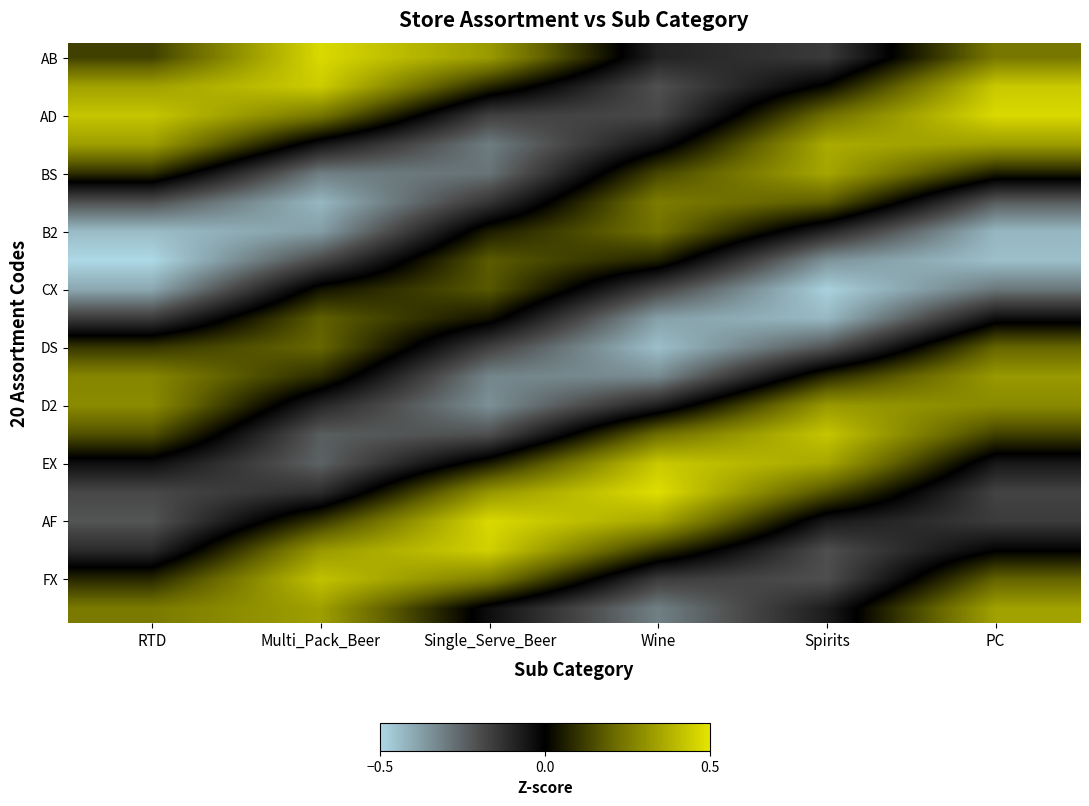

How many series are shown in this chart?

20